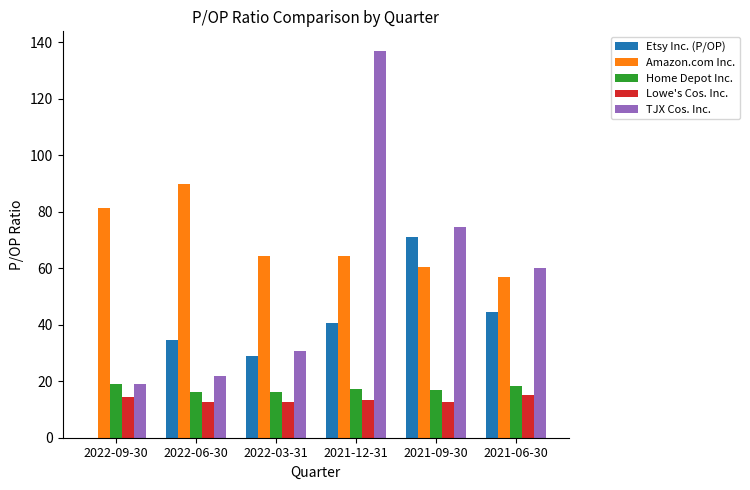

What is the sum of all Lowe's Cos. Inc. values?

81.0